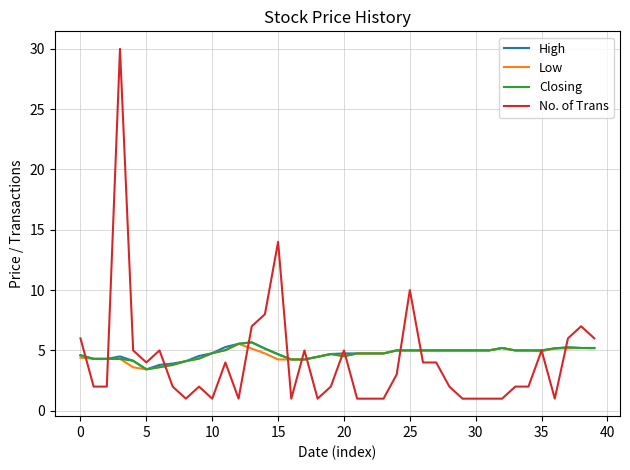

Does the chart have visible grid lines?

Yes